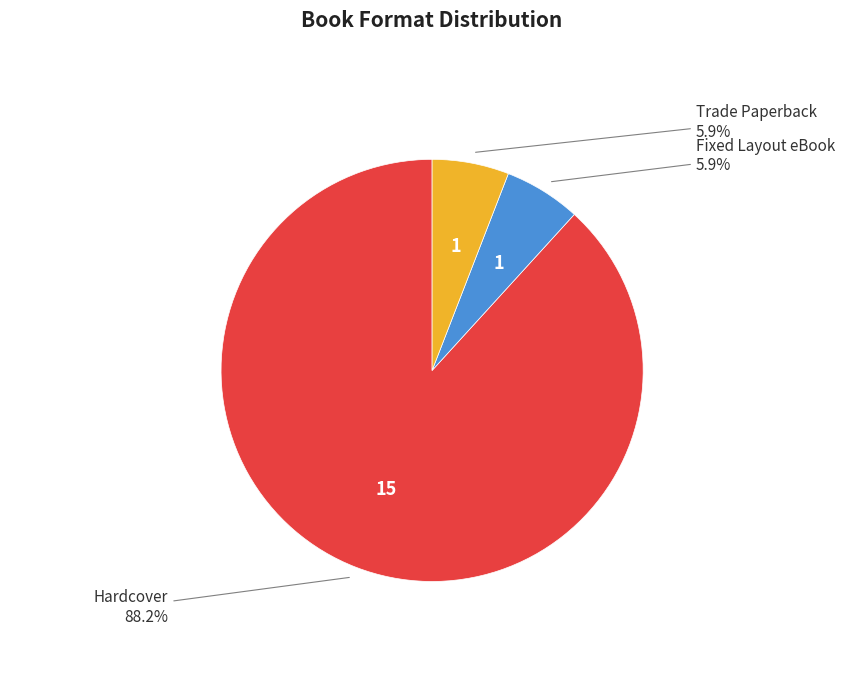

How many segments does this pie chart have?

3